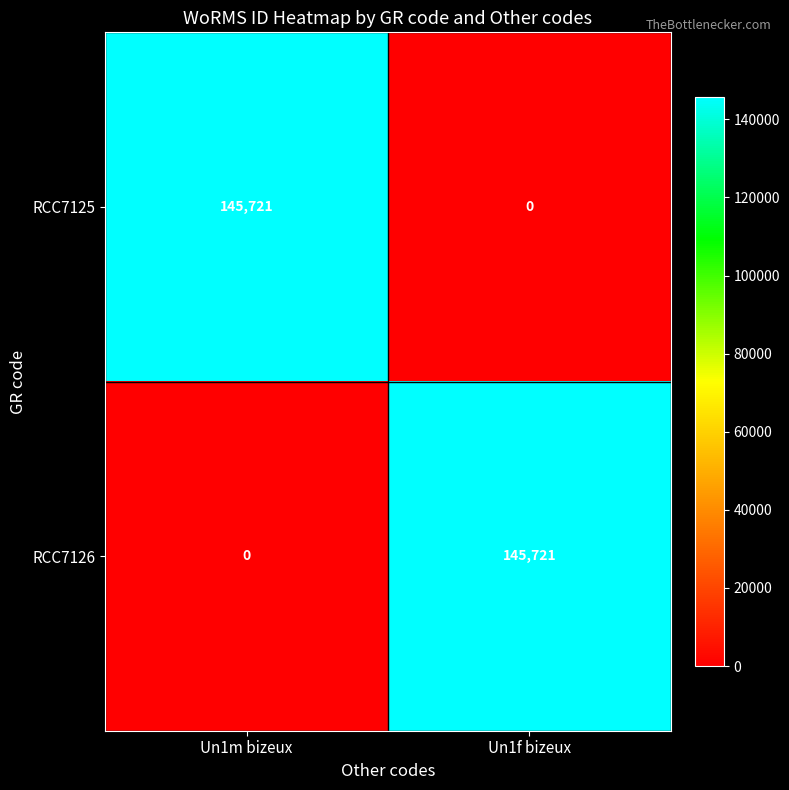

Rank the categories by RCC7126 value from lowest to highest.

Un1m bizeux, Un1f bizeux